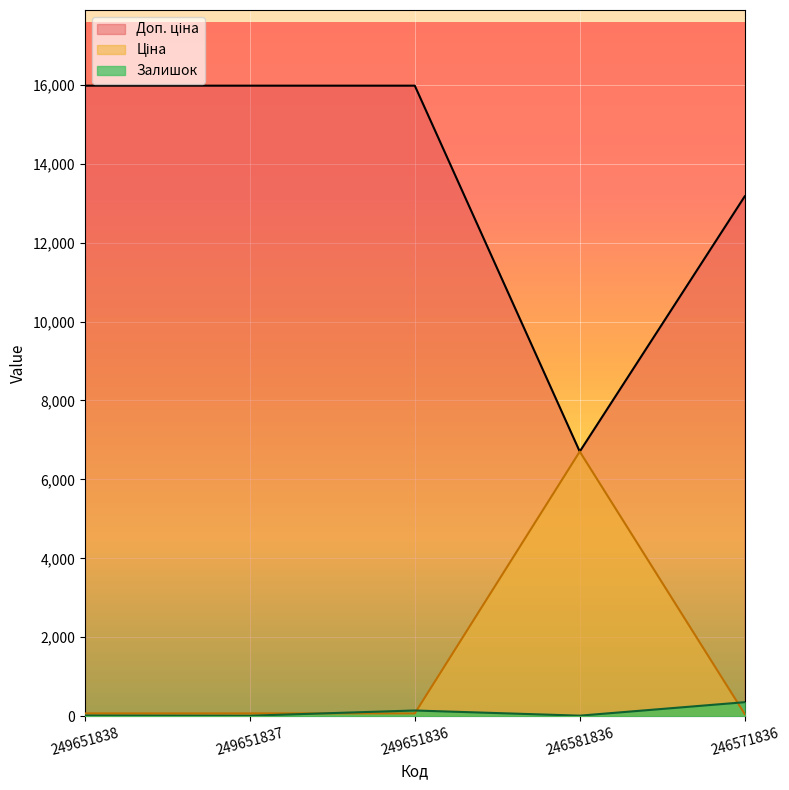

What is the minimum value shown in the chart?

13.0